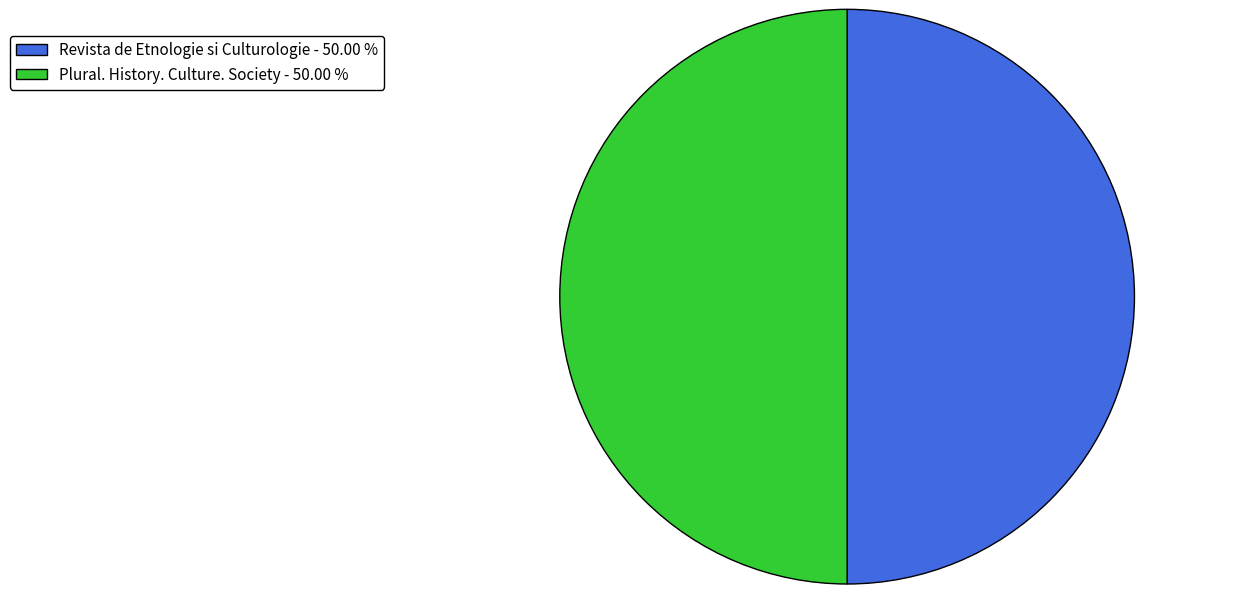

Count the number of slices in the pie.

2